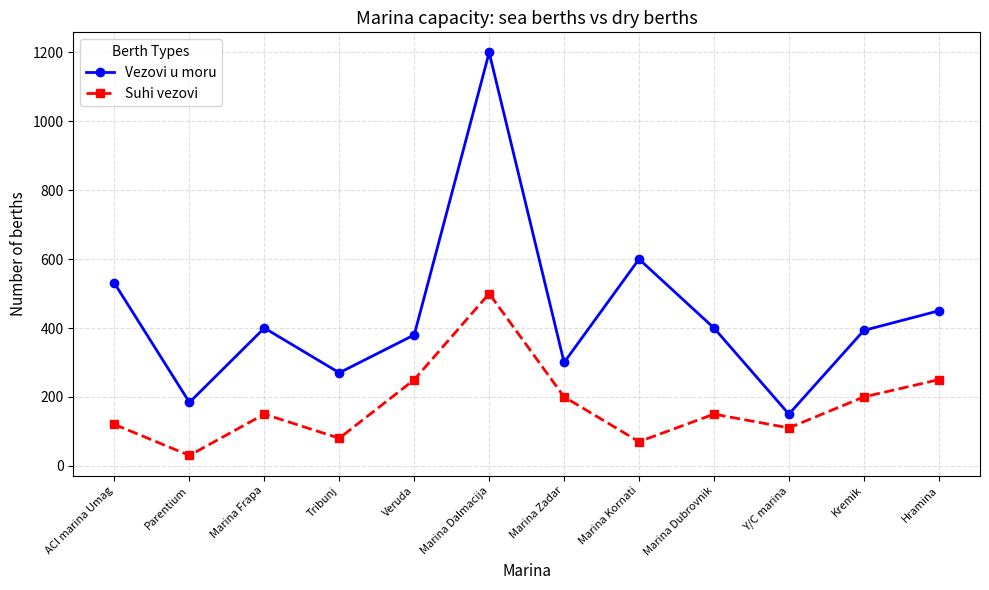

Which series has the widest spread of values?

Vezovi u moru